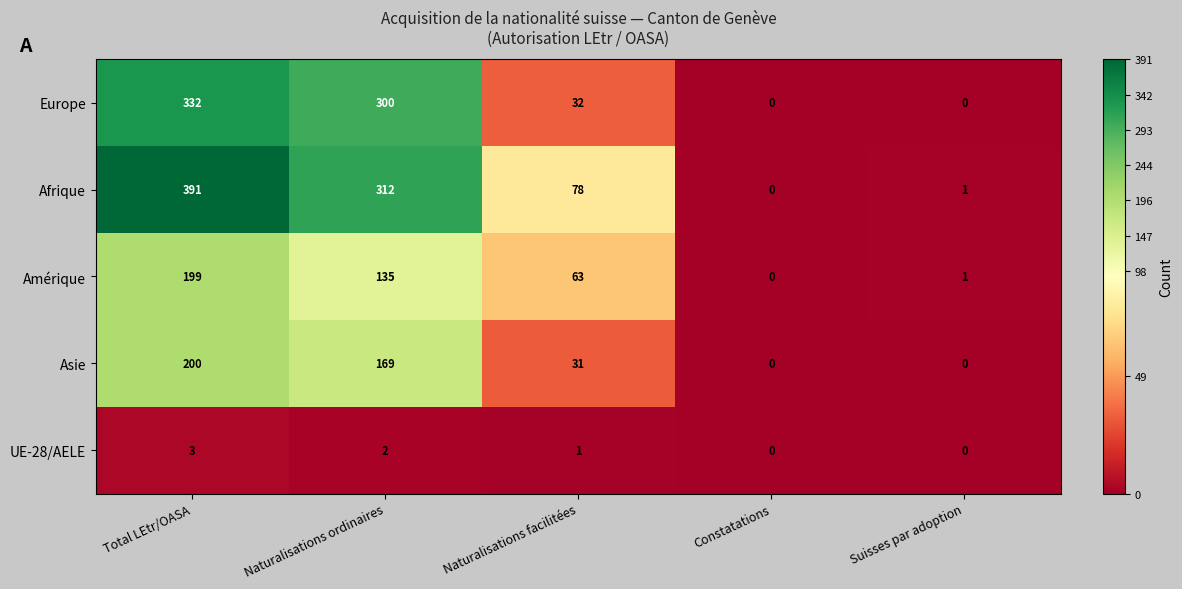

How many distinct data groups are displayed?

5